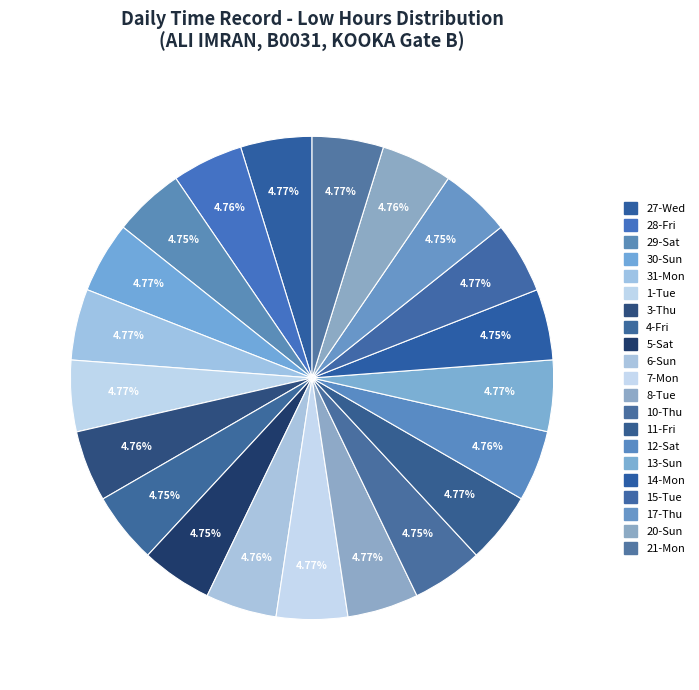

To the nearest percent, what is the combined percentage of 17-Thu and 14-Mon?

9%